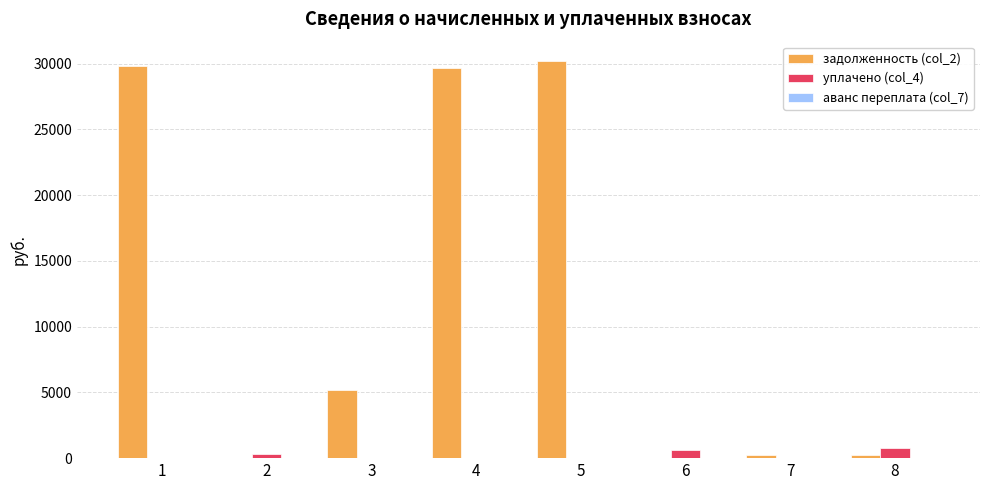

What is the highest value of the уплачено (col_4) series?

741.2